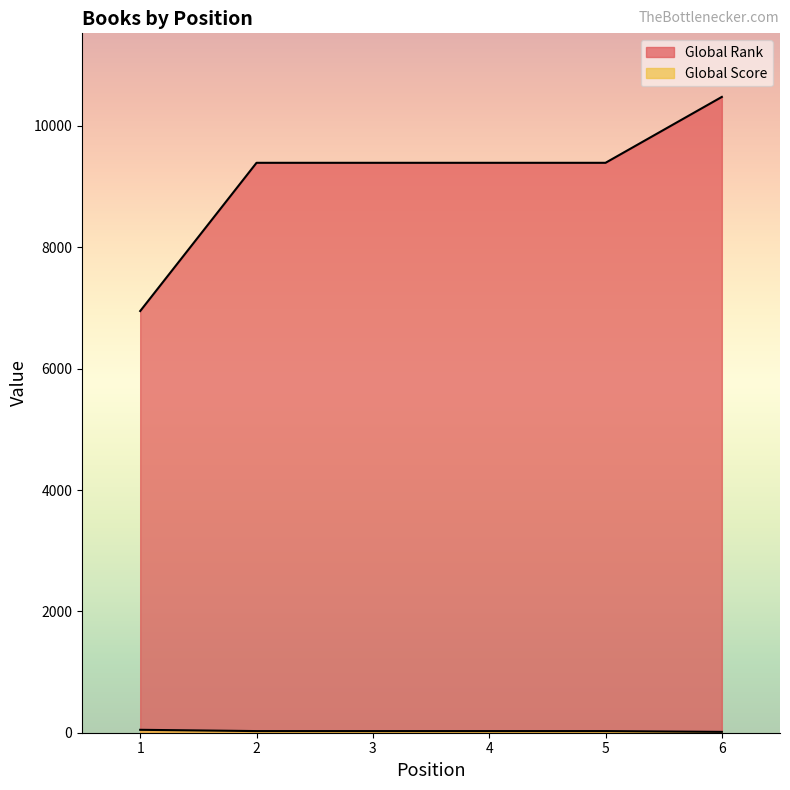

What is the difference between the second highest and minimum values in the Global Rank series?

2443